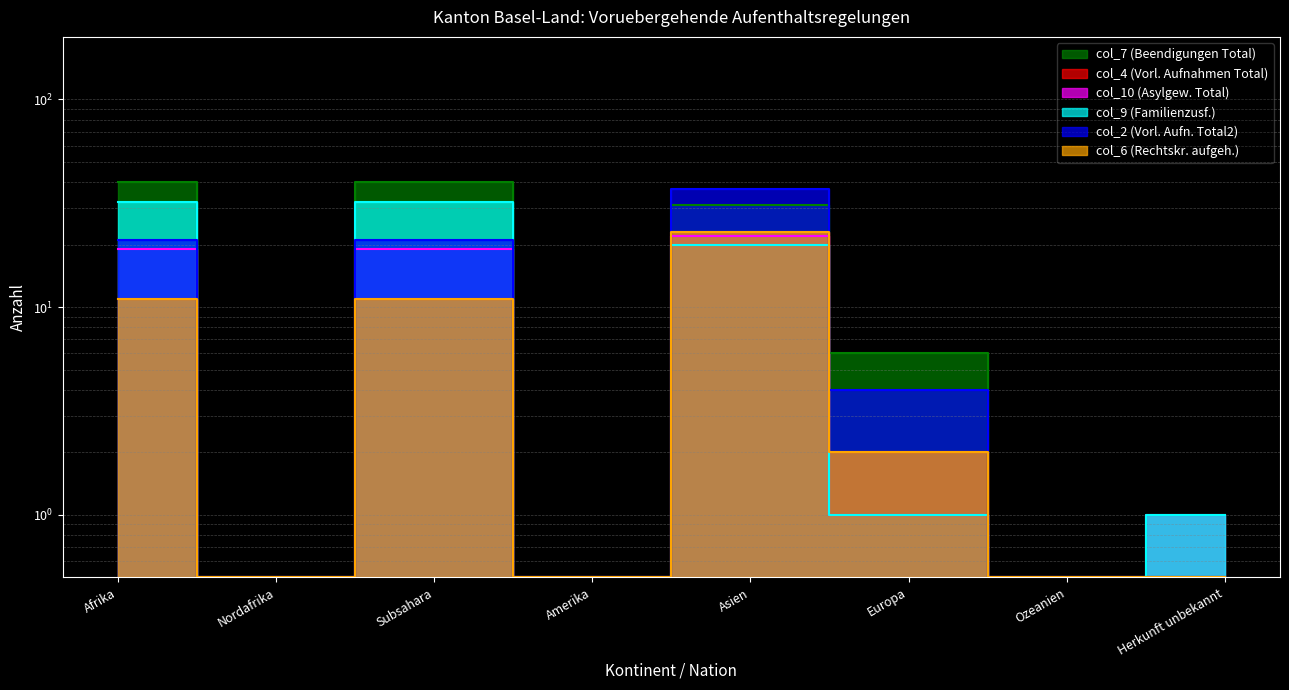

Does the chart display data point markers on the line(s)?

No